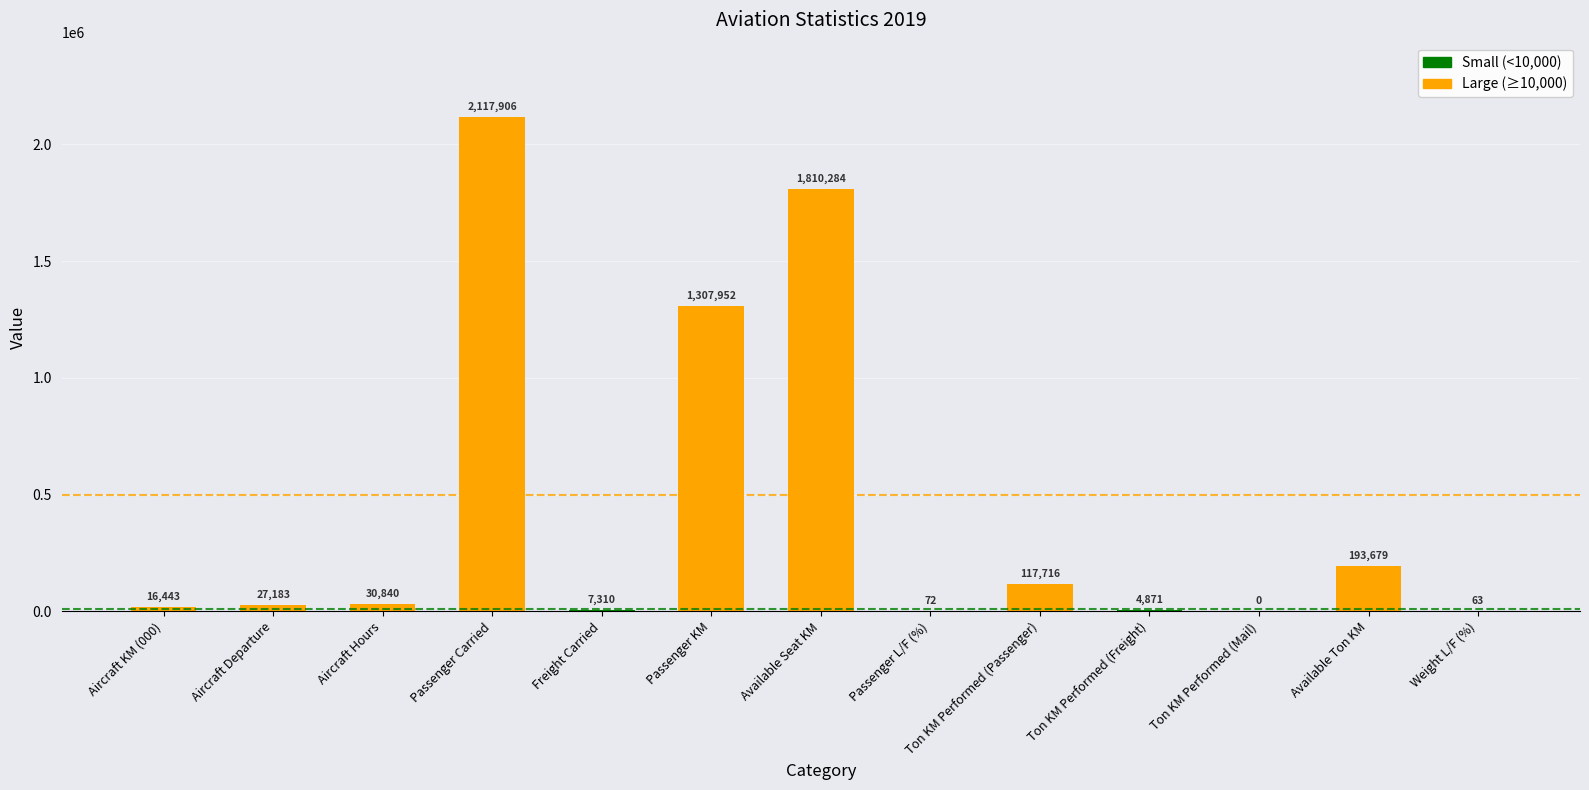

How many values are above zero?

12